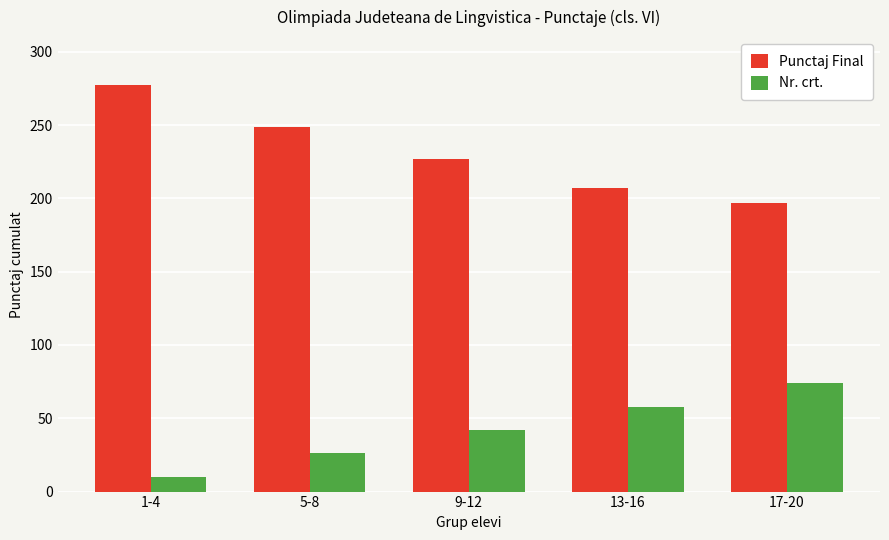

What position from the right is 5-8?

4